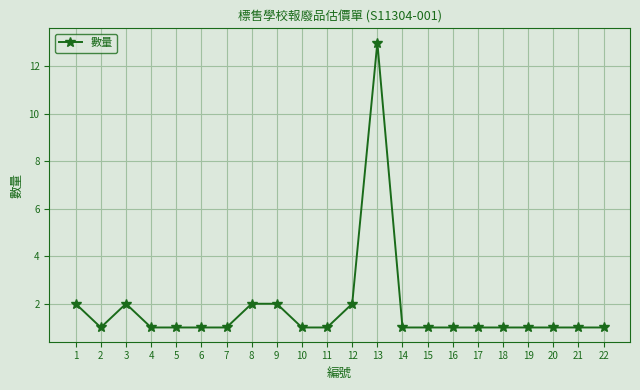

What value does the data have at 12?

2